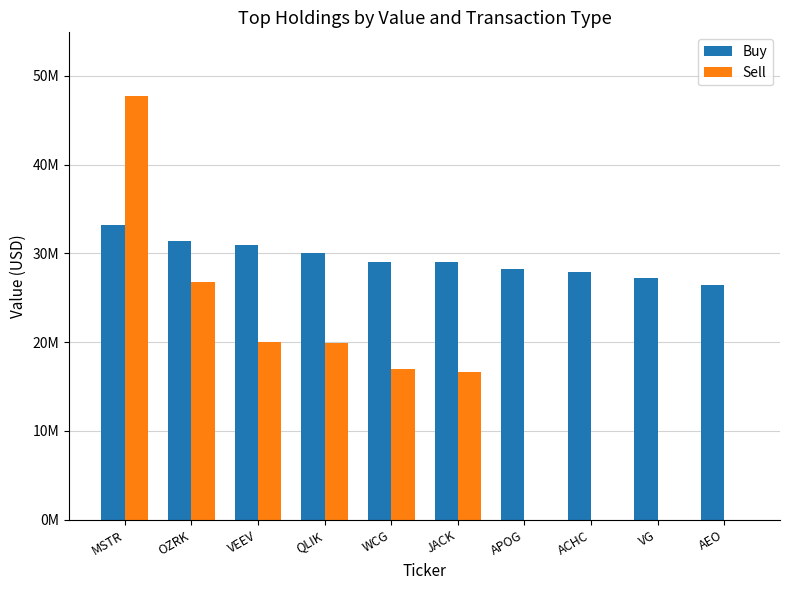

What are all the series names shown in the legend?

Buy, Sell